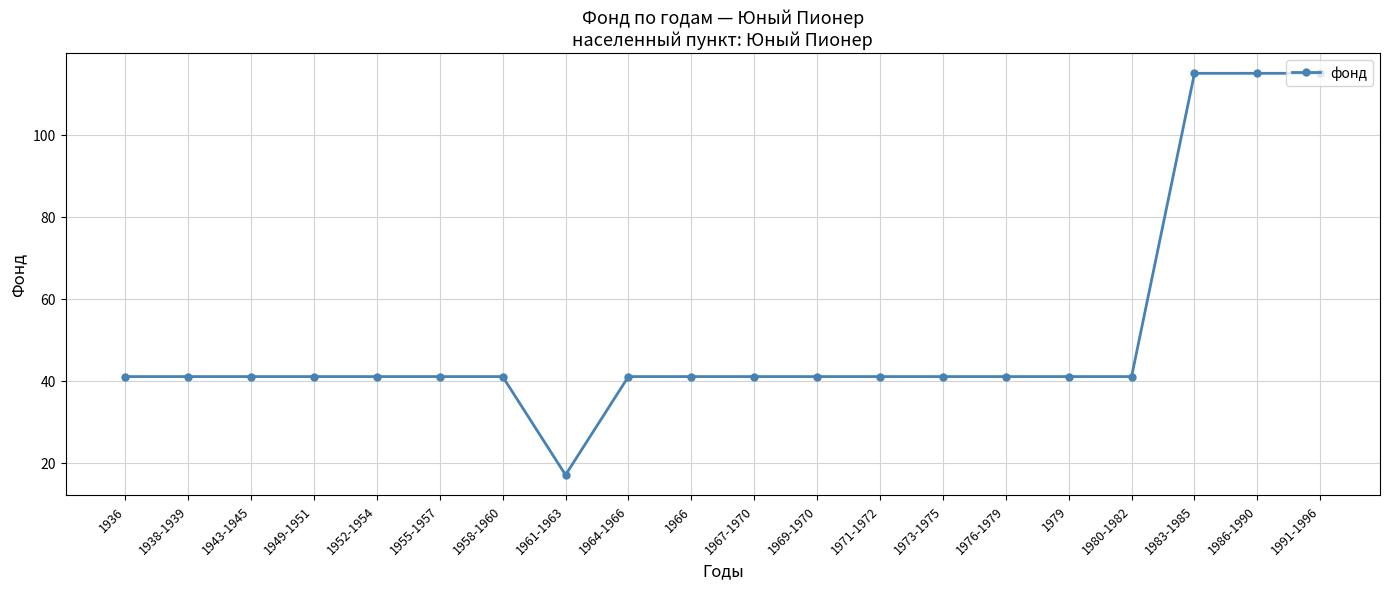

What is the greatest value displayed?

115